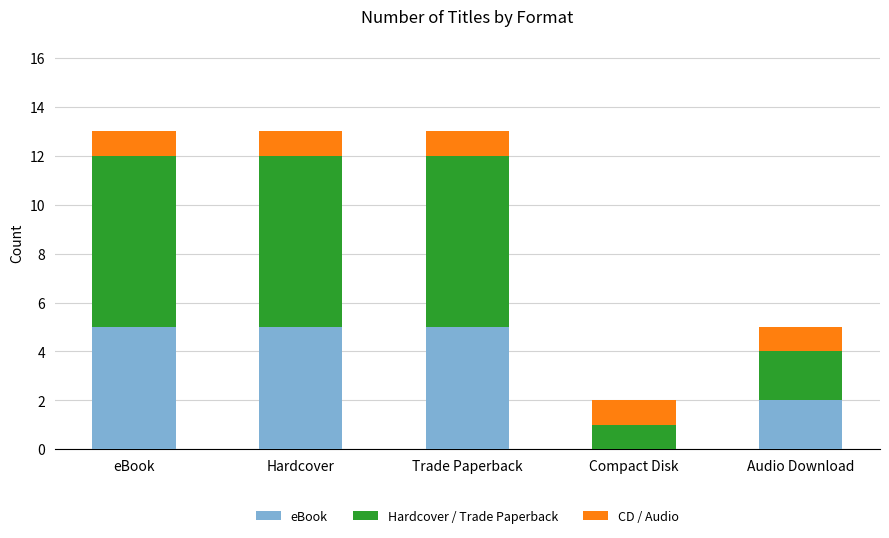

Which series changed the most between eBook and Compact Disk?

Hardcover / Trade Paperback